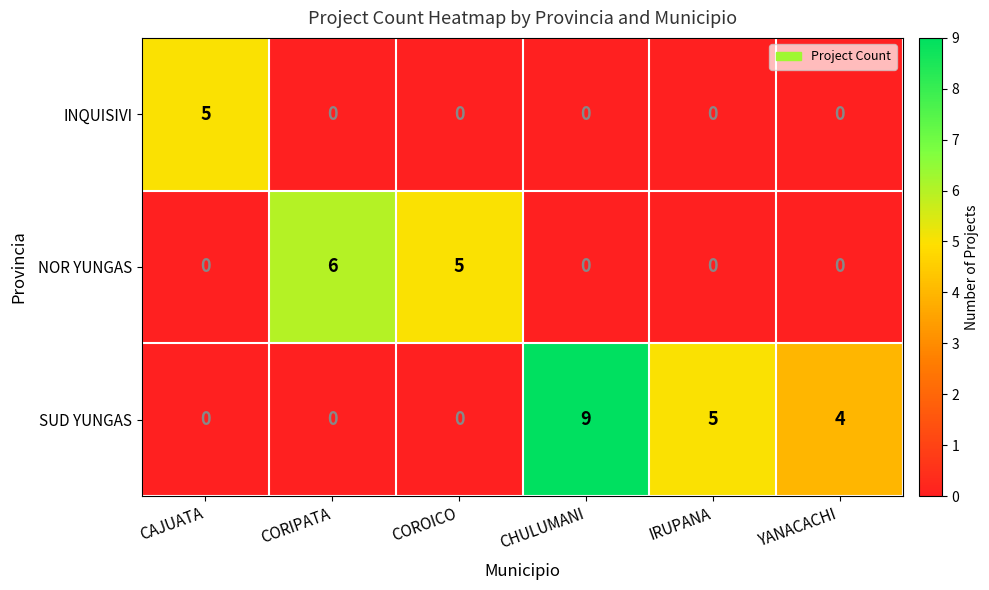

At which category is the sum across all series the highest?

CHULUMANI